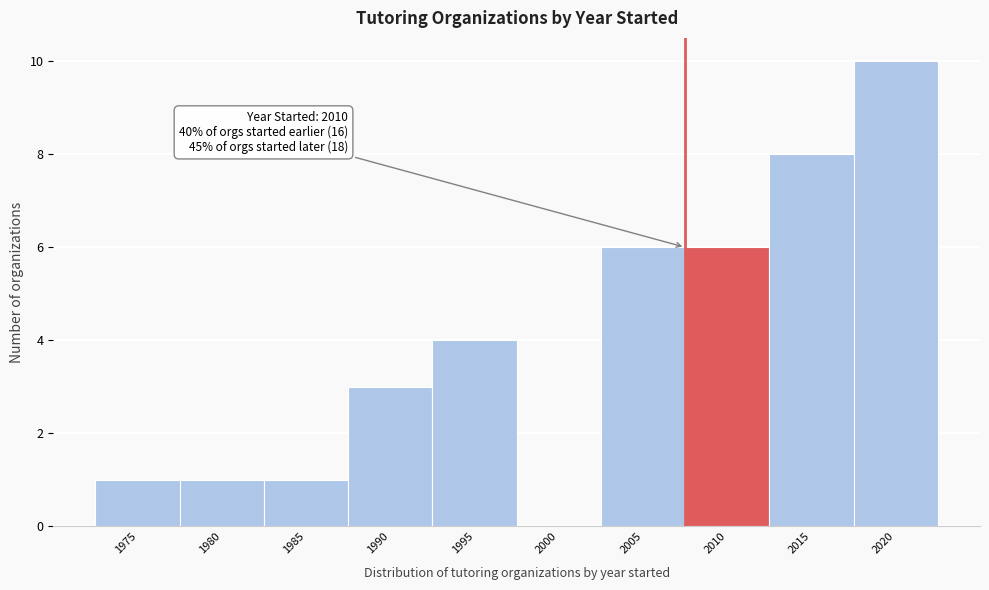

Reading left to right, what are all the values shown in this chart?

1975=1	1980=1	1985=1	1990=3	1995=4	2000=0	2005=6	2010=6	2015=8	2020=10